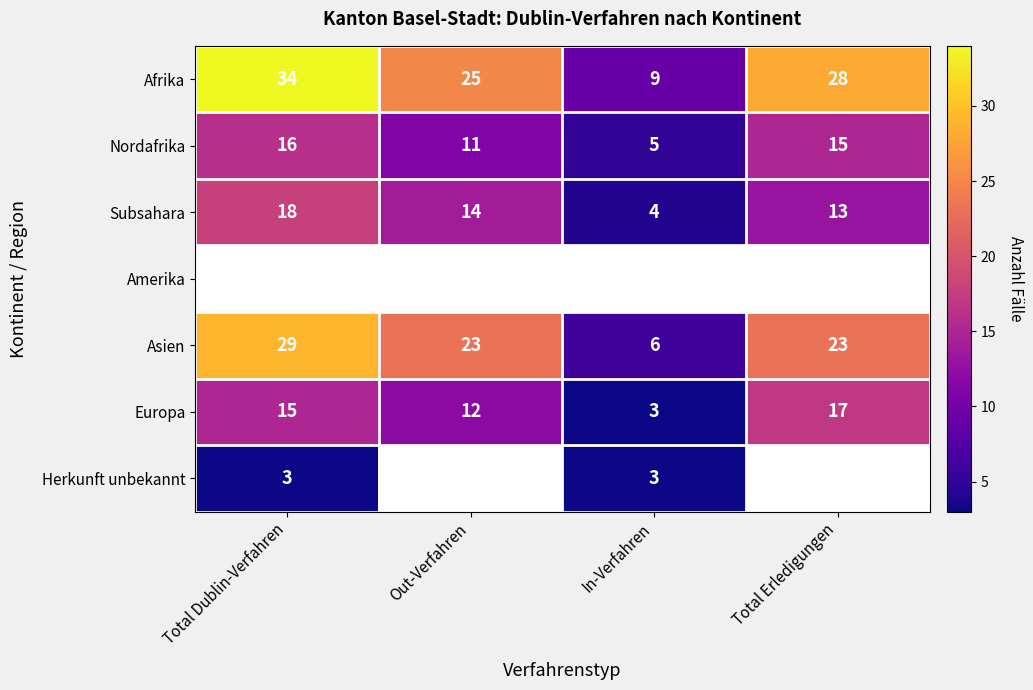

Where does the Nordafrika series first go above 15?

Total Dublin-Verfahren